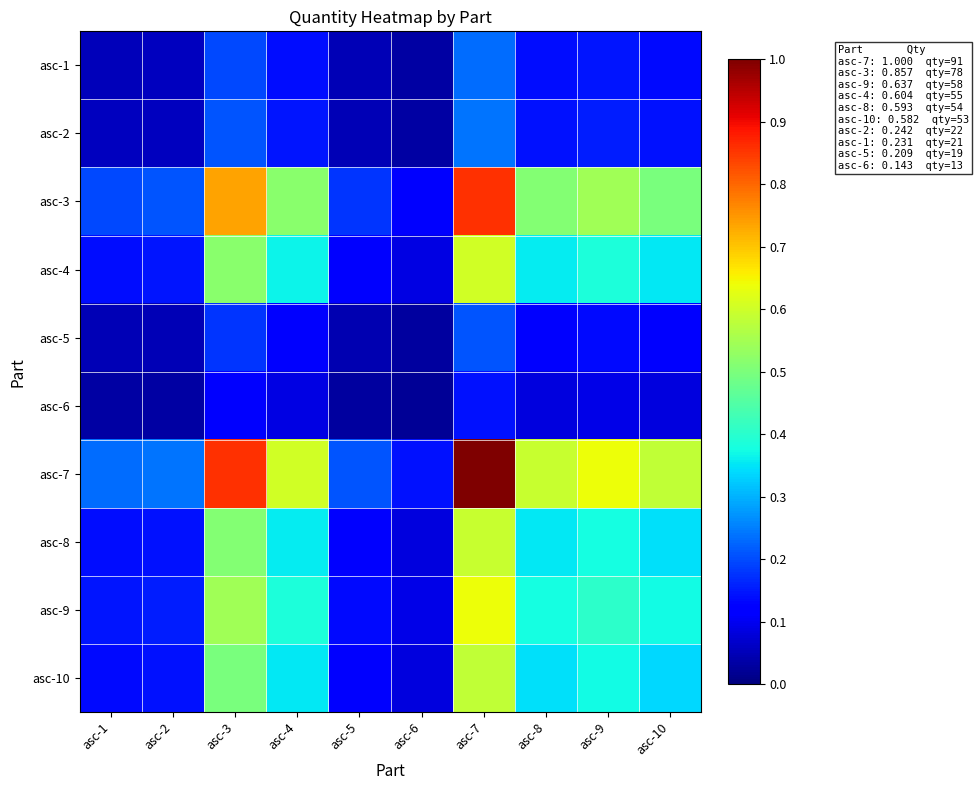

Reading left to right, extract all data points from this chart.

asc-1: asc-1=0.1	asc-2=0.1	asc-3=0.2	asc-4=0.1	asc-5=0.0	asc-6=0.0	asc-7=0.2	asc-8=0.1	asc-9=0.1	asc-10=0.1
asc-2: asc-1=0.1	asc-2=0.1	asc-3=0.2	asc-4=0.1	asc-5=0.1	asc-6=0.0	asc-7=0.2	asc-8=0.1	asc-9=0.2	asc-10=0.1
asc-3: asc-1=0.2	asc-2=0.2	asc-3=0.7	asc-4=0.5	asc-5=0.2	asc-6=0.1	asc-7=0.9	asc-8=0.5	asc-9=0.5	asc-10=0.5
asc-4: asc-1=0.1	asc-2=0.1	asc-3=0.5	asc-4=0.4	asc-5=0.1	asc-6=0.1	asc-7=0.6	asc-8=0.4	asc-9=0.4	asc-10=0.4
asc-5: asc-1=0.0	asc-2=0.1	asc-3=0.2	asc-4=0.1	asc-5=0.0	asc-6=0.0	asc-7=0.2	asc-8=0.1	asc-9=0.1	asc-10=0.1
asc-6: asc-1=0.0	asc-2=0.0	asc-3=0.1	asc-4=0.1	asc-5=0.0	asc-6=0.0	asc-7=0.1	asc-8=0.1	asc-9=0.1	asc-10=0.1
asc-7: asc-1=0.2	asc-2=0.2	asc-3=0.9	asc-4=0.6	asc-5=0.2	asc-6=0.1	asc-7=1.0	asc-8=0.6	asc-9=0.6	asc-10=0.6
asc-8: asc-1=0.1	asc-2=0.1	asc-3=0.5	asc-4=0.4	asc-5=0.1	asc-6=0.1	asc-7=0.6	asc-8=0.4	asc-9=0.4	asc-10=0.3
asc-9: asc-1=0.1	asc-2=0.2	asc-3=0.5	asc-4=0.4	asc-5=0.1	asc-6=0.1	asc-7=0.6	asc-8=0.4	asc-9=0.4	asc-10=0.4
asc-10: asc-1=0.1	asc-2=0.1	asc-3=0.5	asc-4=0.4	asc-5=0.1	asc-6=0.1	asc-7=0.6	asc-8=0.3	asc-9=0.4	asc-10=0.3